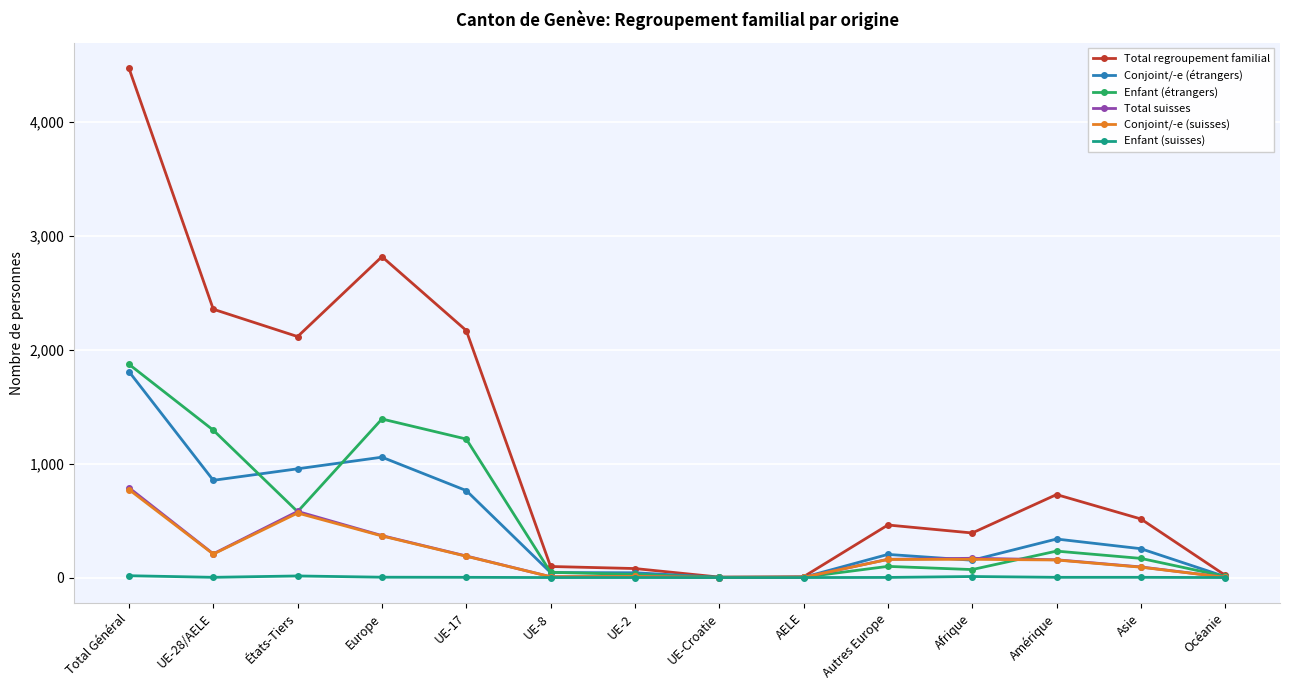

At which label does Conjoint/-e (suisses) reach its peak?

Total Général